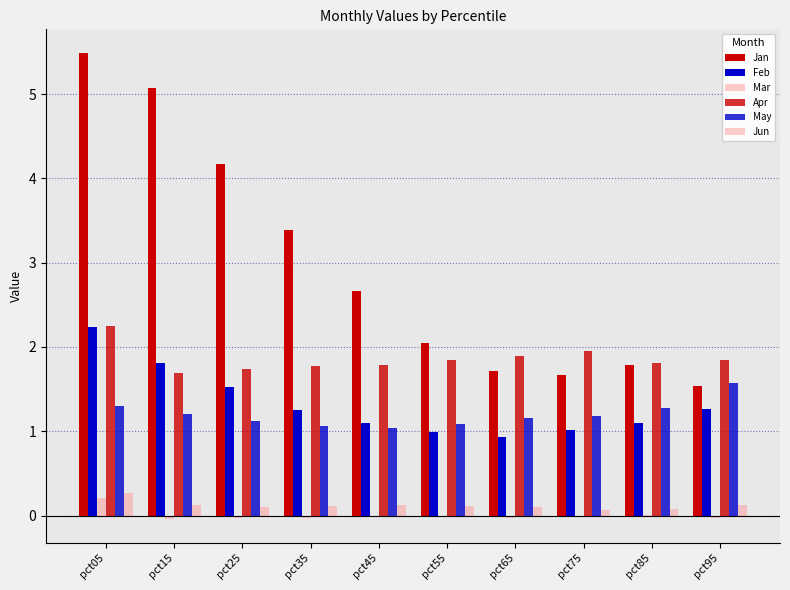

At pct25, list the series in order from smallest to largest.

Mar, Jun, May, Feb, Apr, Jan